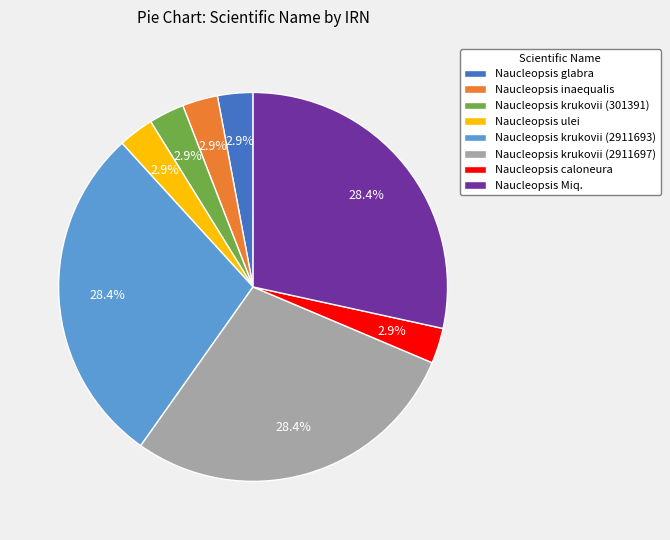

The Naucleopsis Miq. slice represents 19% of the pie. True or false?

False